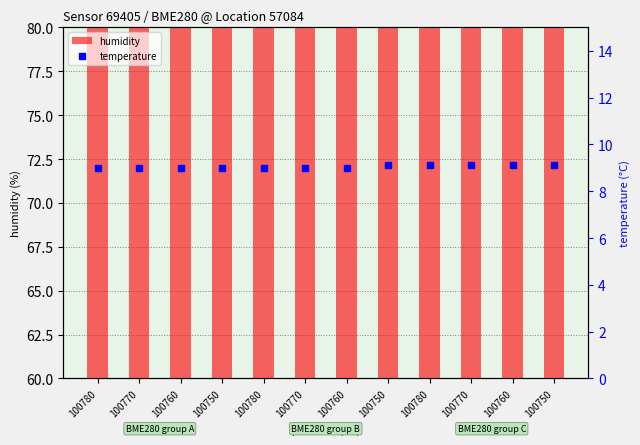

At how many categories does at least one series exceed 64?

12